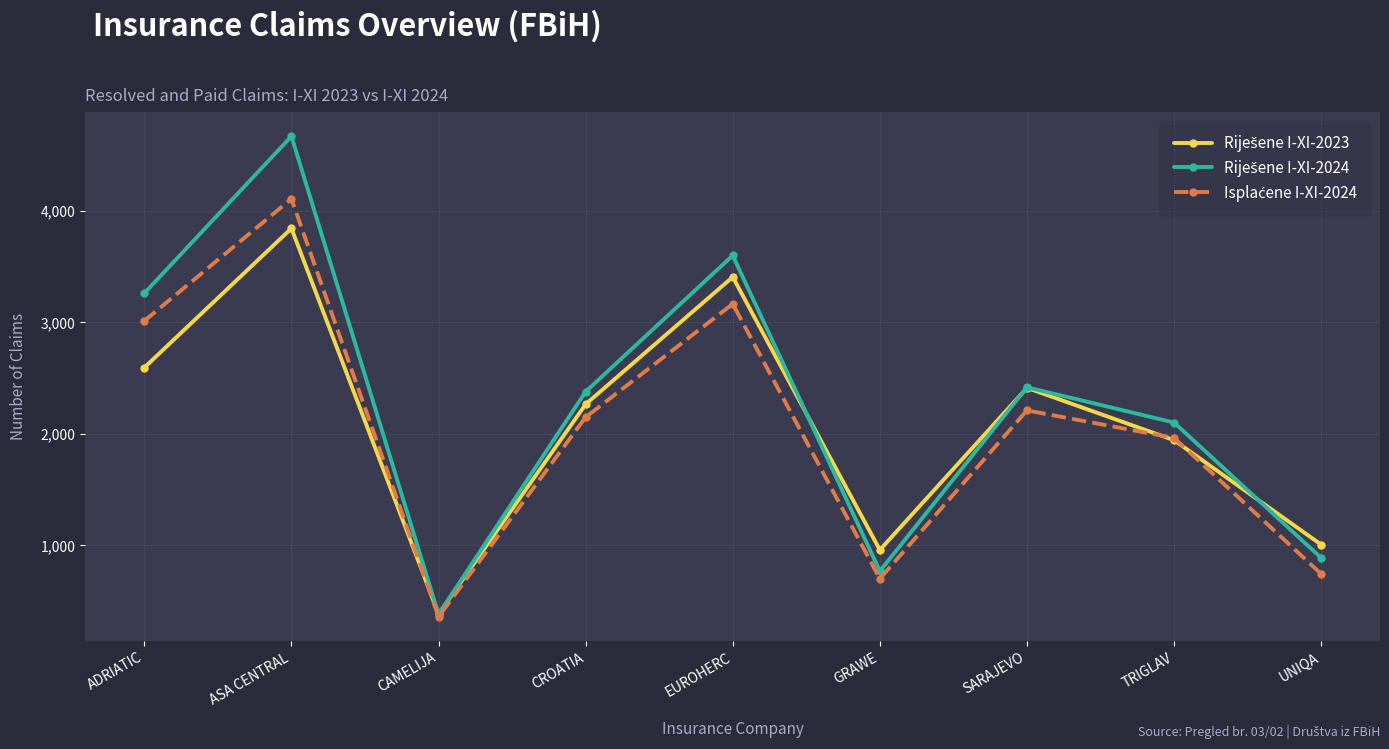

At which category is the sum across all series the highest?

ASA CENTRAL